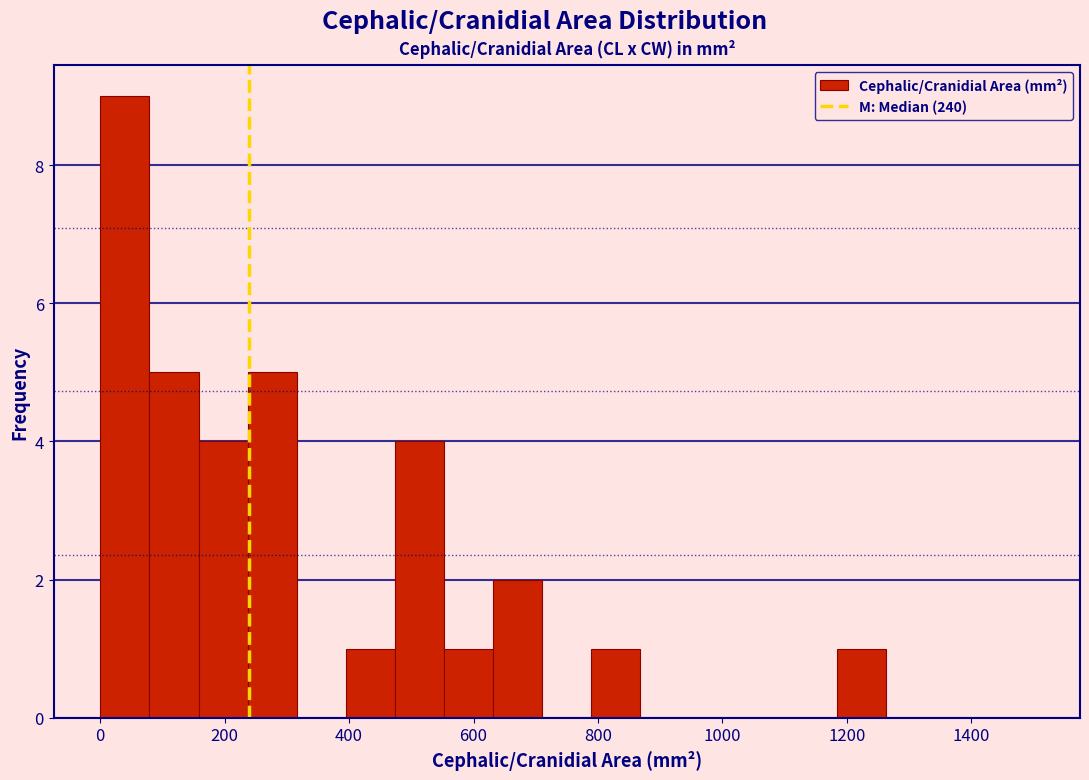

Read against the x-axis, roughly where is the centre of the tallest bar?

40